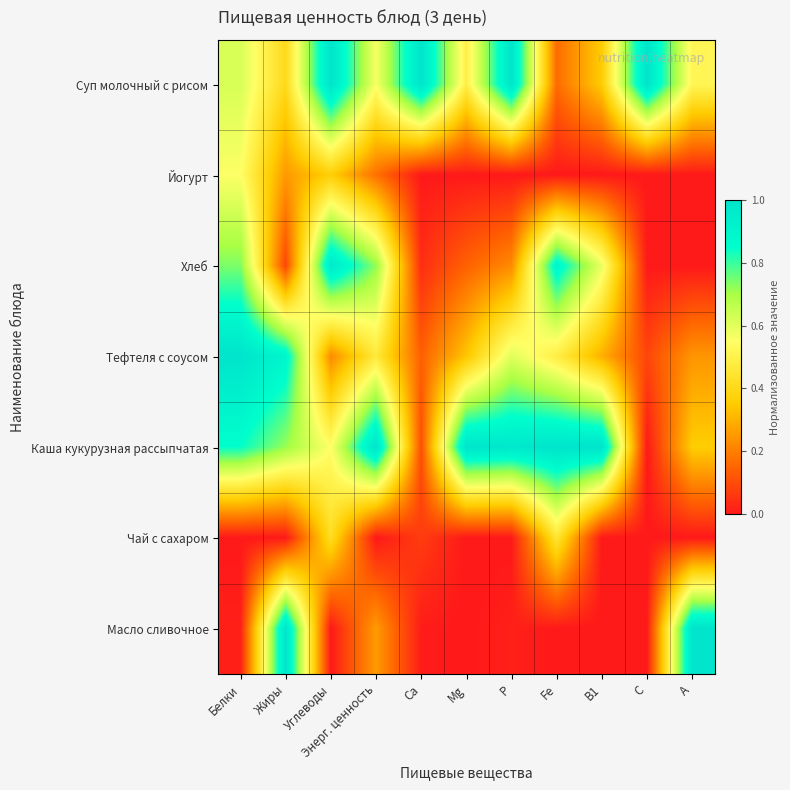

Reading left to right, list all the values displayed in this chart.

Суп молочный с рисом: Белки=0.6	Жиры=0.4	Углеводы=1.0	Энерг. ценность=0.6	Ca=1.0	Mg=0.5	P=1.0	Fe=0.2	В1=0.4	С=1.0	А=0.5
Йогурт: Белки=0.6	Жиры=0.2	Углеводы=0.4	Энерг. ценность=0.2	Ca=0.0	Mg=0.0	P=0.0	Fe=0.0	В1=0.0	С=0.0	А=0.0
Хлеб: Белки=0.7	Жиры=0.1	Углеводы=1.0	Энерг. ценность=0.7	Ca=0.0	Mg=0.1	P=0.2	Fe=0.9	В1=0.6	С=0.0	А=0.0
Тефтеля с соусом: Белки=1.0	Жиры=0.9	Углеводы=0.2	Энерг. ценность=0.5	Ca=0.1	Mg=0.3	P=0.6	Fe=0.5	В1=0.3	С=0.1	А=0.2
Каша кукурузная рассыпчатая: Белки=0.8	Жиры=0.7	Углеводы=0.5	Энерг. ценность=1.0	Ca=0.1	Mg=1.0	P=1.0	Fe=1.0	В1=1.0	С=0.0	А=0.4
Чай с сахаром: Белки=0.0	Жиры=0.0	Углеводы=0.4	Энерг. ценность=0.0	Ca=0.1	Mg=0.0	P=0.0	Fe=0.5	В1=0.0	С=0.0	А=0.0
Масло сливочное: Белки=0.0	Жиры=1.0	Углеводы=0.0	Энерг. ценность=0.3	Ca=0.0	Mg=0.0	P=0.0	Fe=0.0	В1=0.0	С=0.0	А=1.0